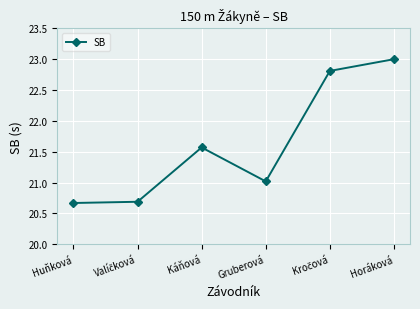

Approximately how many times larger is the value at Horáková compared to Huňková?

1.1